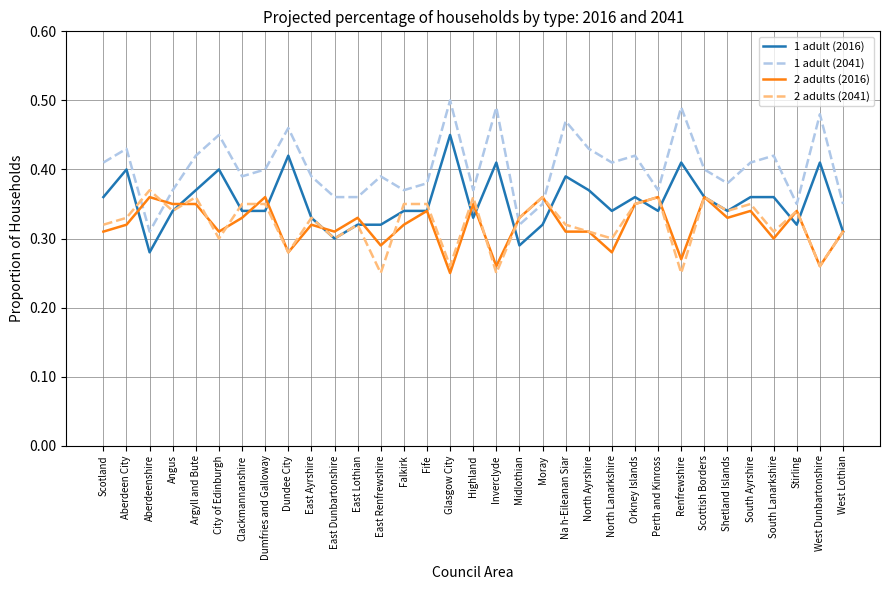

Where is 1 adult (2016) nearest to the value 0?

Aberdeenshire